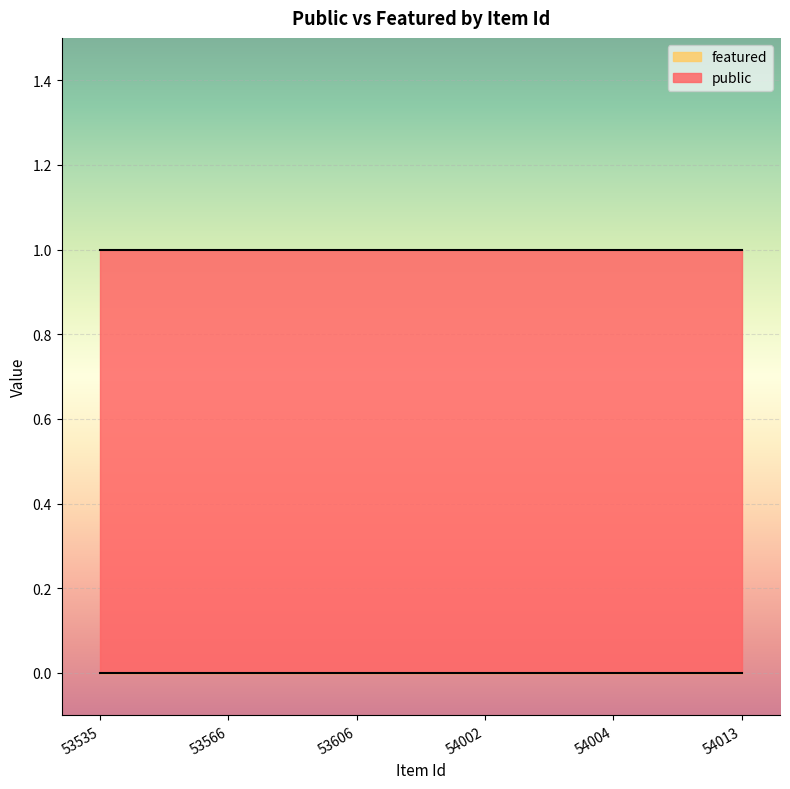

True or false: featured has a value of 0 at 54002.

True